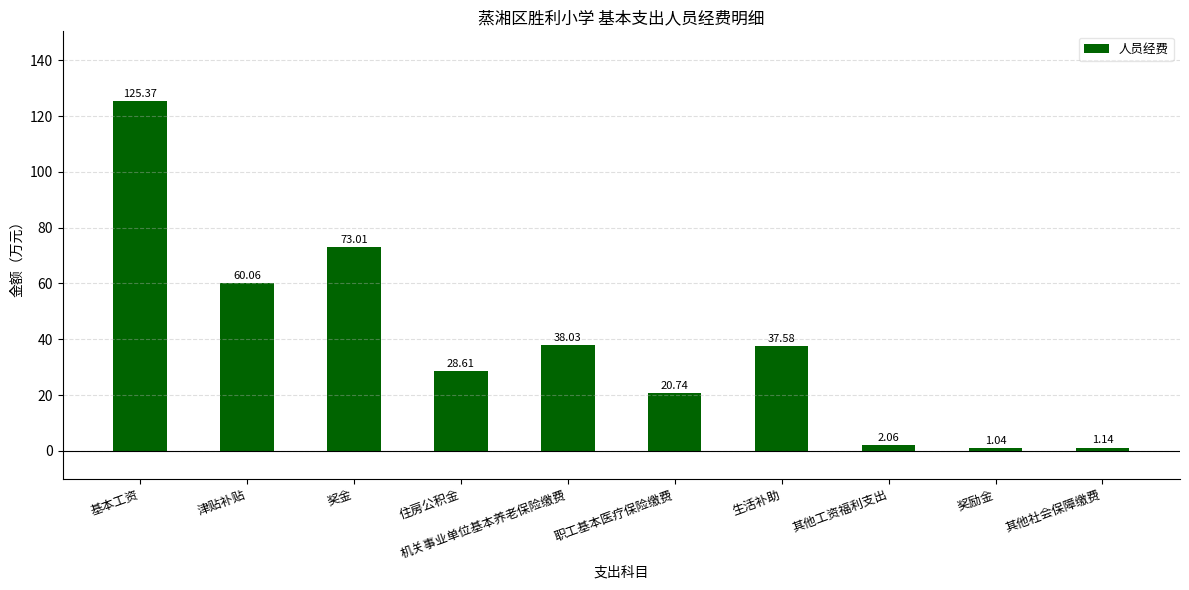

What is the label of the 7th bar from the left?

生活补助